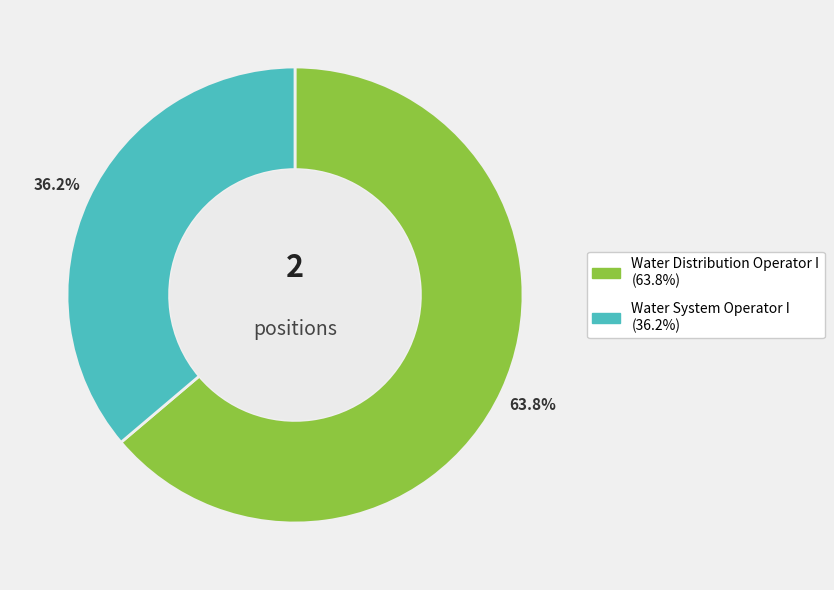

True or false: Water Distribution Operator I accounts for 56% of the total.

False